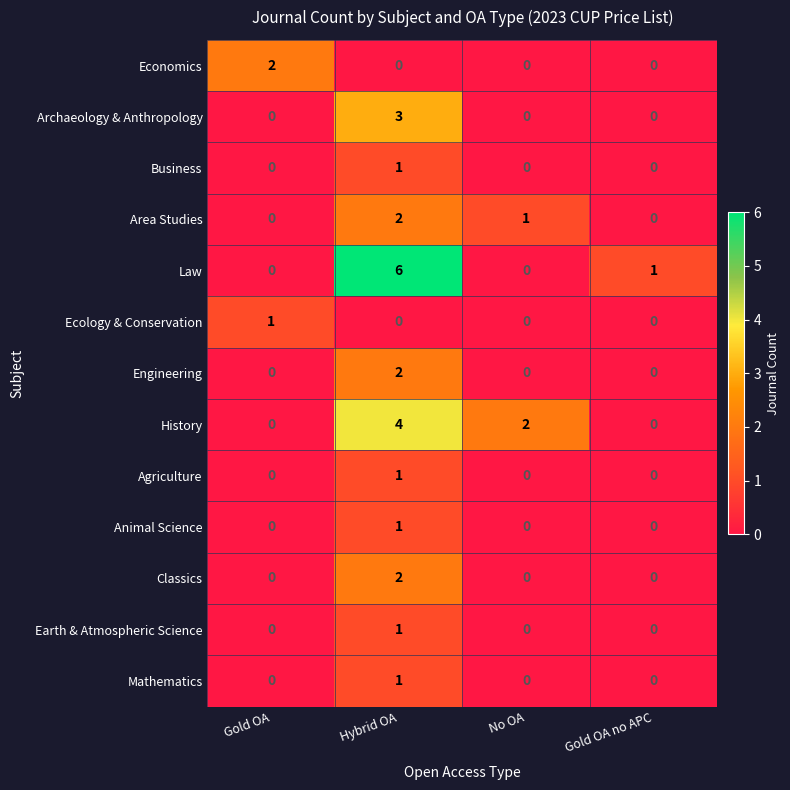

What is the sum of all History values?

6